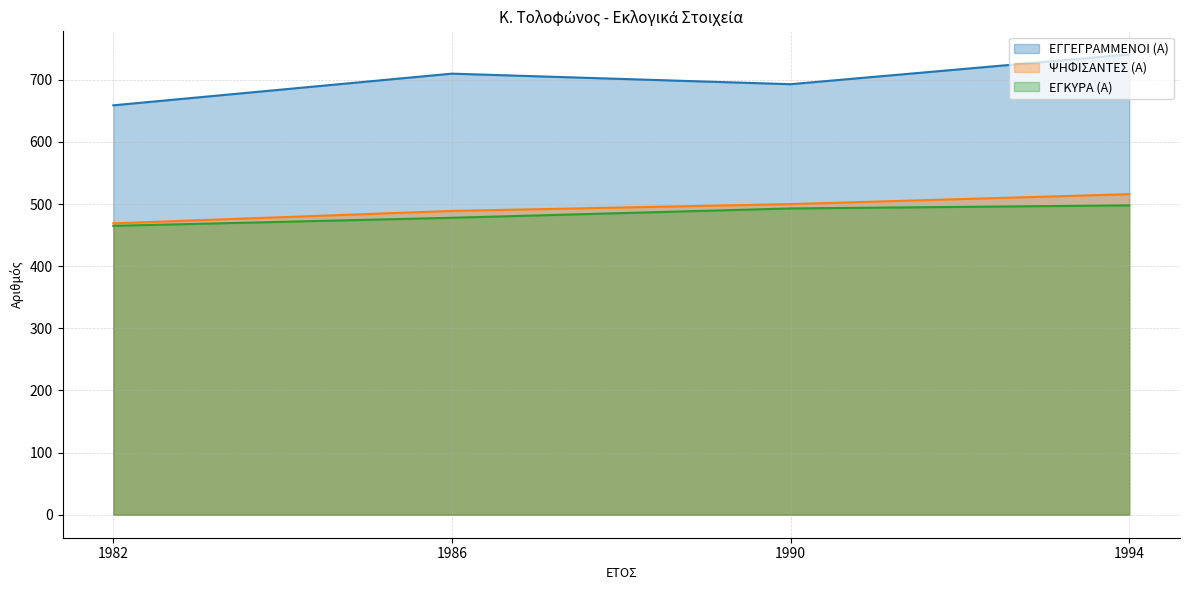

Does the chart display data point markers on the line(s)?

No